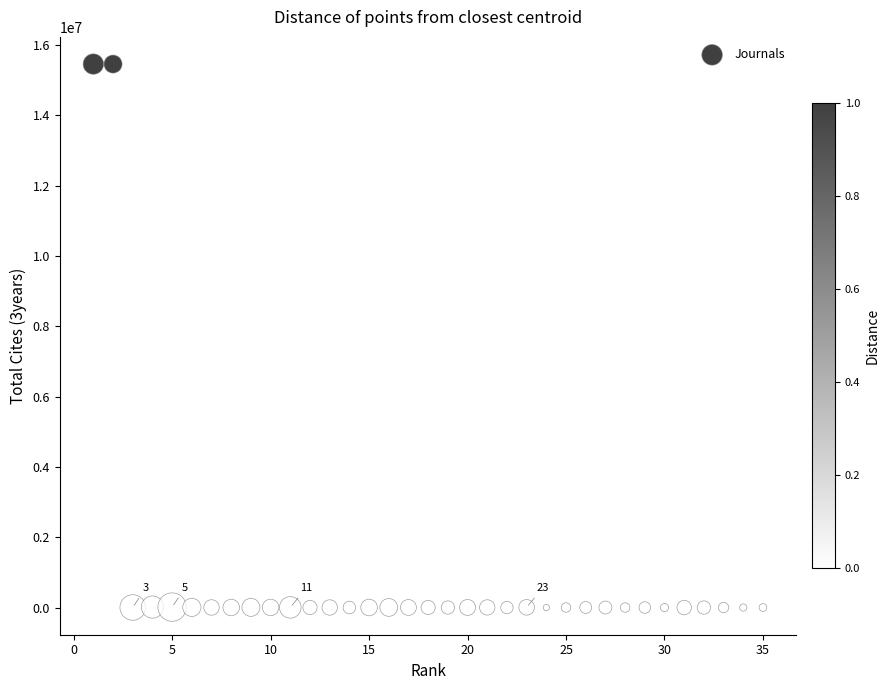

What is the range of X values (max minus min)?

34